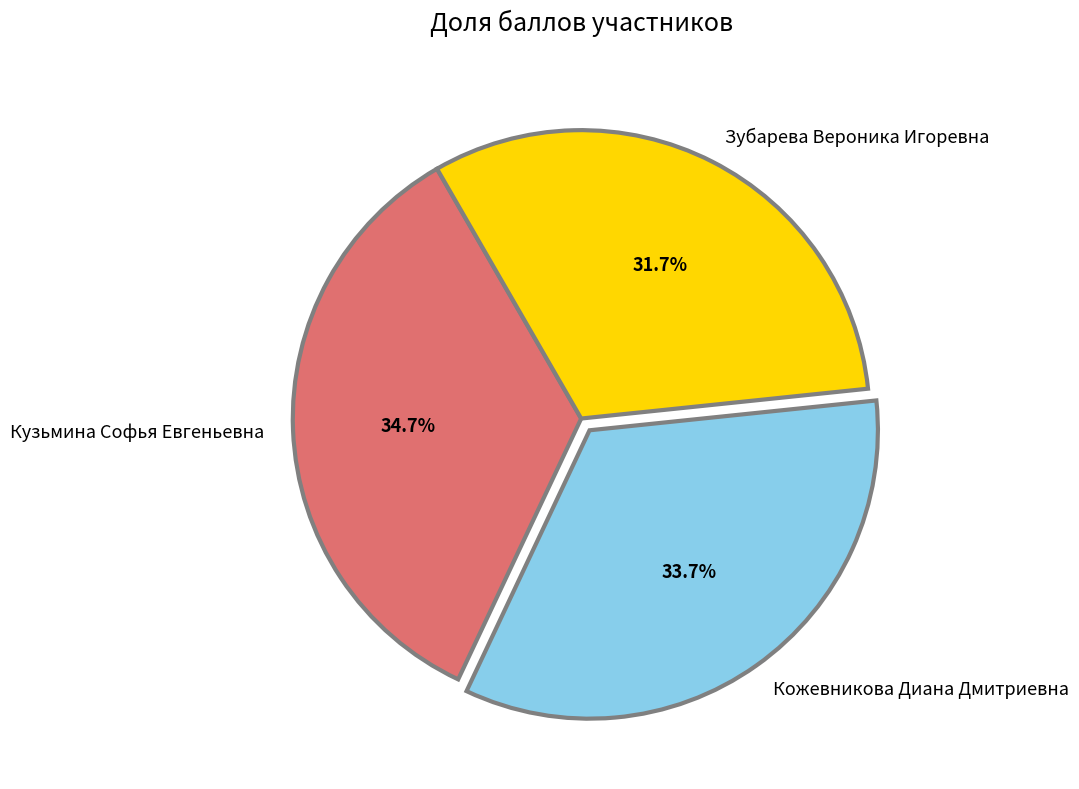

Is there any slice that represents more than half of the pie?

No